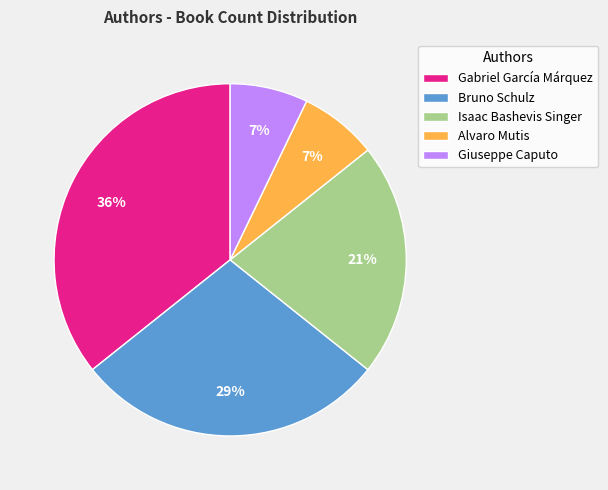

Is it true that Bruno Schulz is 23% of the pie?

False